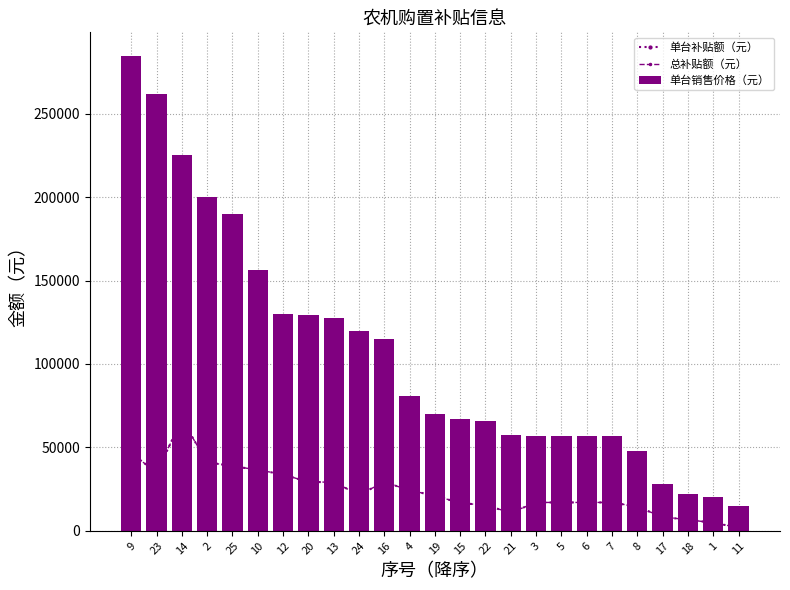

Reading left to right, extract all data points from this chart.

单台补贴额（元）: 9=46500	23=34900	14=66700	2=41100	25=38800	10=36500	12=33800	20=29200	13=29200	24=21600	16=29200	4=24300	19=21000	15=16700	22=15300	21=10900	3=17000	5=17000	6=17000	7=17000	8=14400	17=8300	18=6660	1=4800	11=2000
总补贴额（元）: 9=46500	23=34900	14=66700	2=41100	25=38800	10=36500	12=33800	20=29200	13=29200	24=21600	16=29200	4=24300	19=21000	15=16700	22=15300	21=10900	3=17000	5=17000	6=17000	7=17000	8=14400	17=8300	18=6660	1=4800	11=2000
单台销售价格（元）: 9=284500	23=262000	14=225000	2=199800	25=190000	10=156500	12=130000	20=129200	13=127400	24=120000	16=115100	4=81000	19=70000	15=66740	22=66000	21=57560	3=56800	5=56800	6=56800	7=56800	8=48000	17=28000	18=22220	1=20000	11=15000